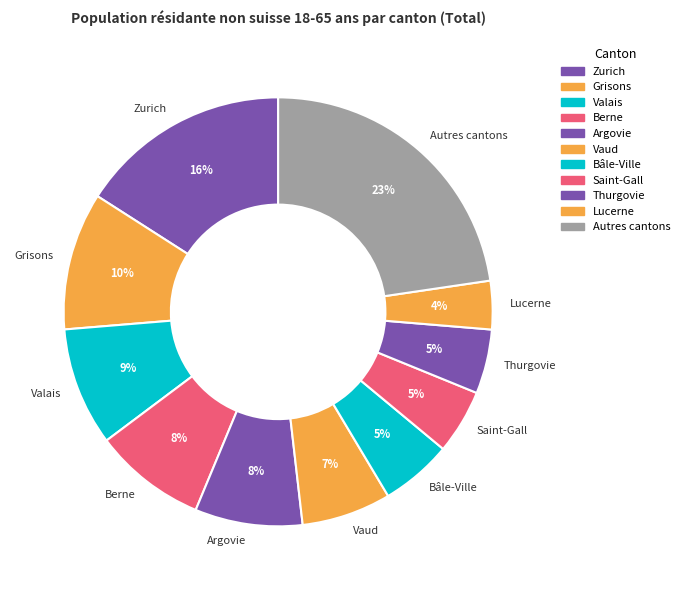

Do Valais and Bâle-Ville together represent more than half of the pie?

No